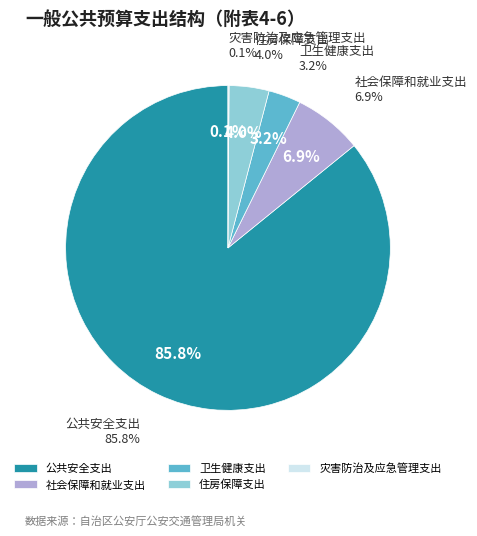

Between 住房保障支出 and 灾害防治及应急管理支出, which is larger?

住房保障支出